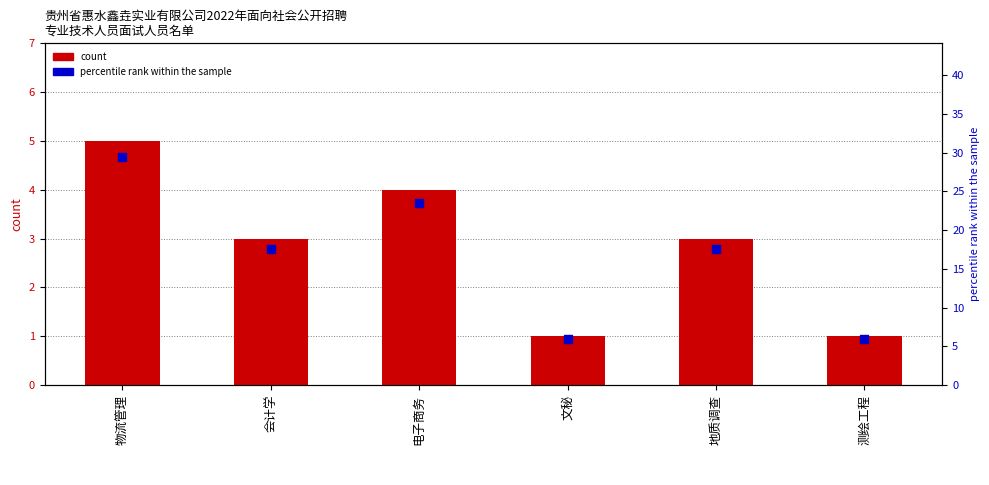

Which series contains the highest Y value?

percentile rank within the sample